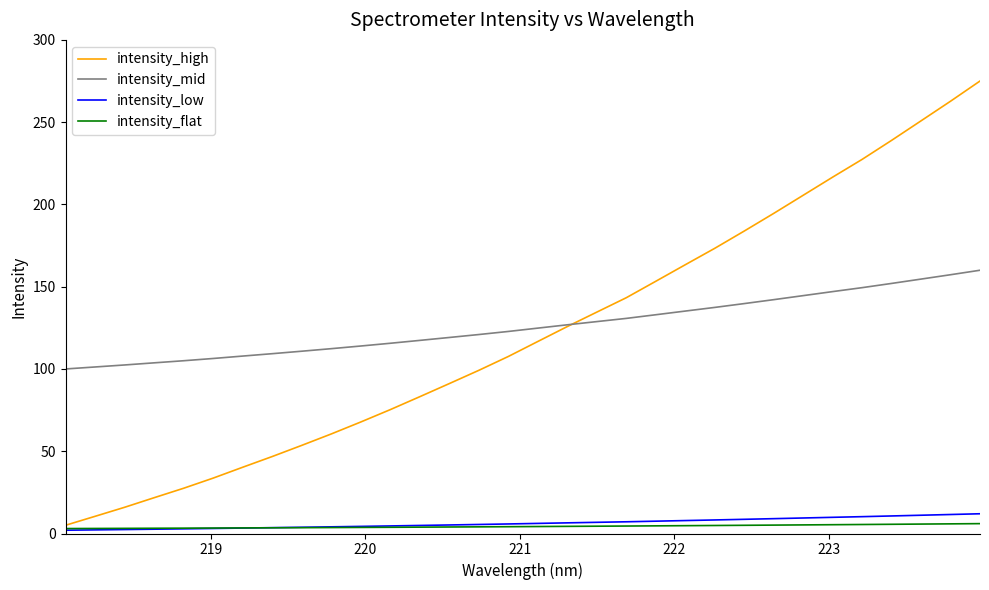

How many lines are shown in the chart?

4